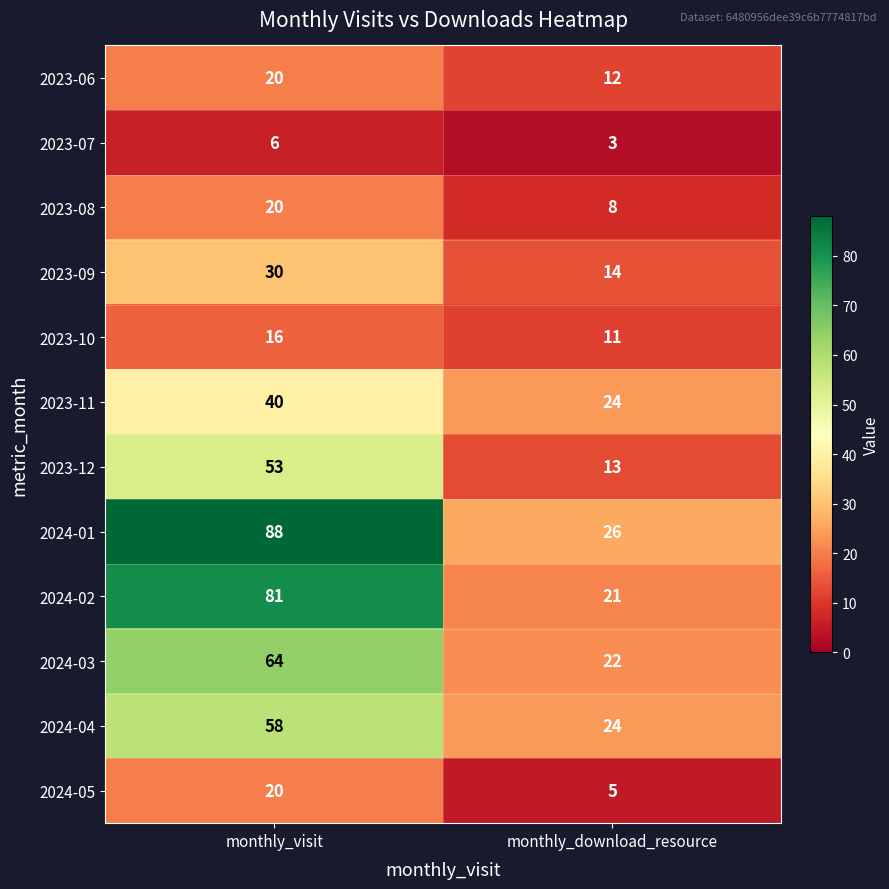

Reading left to right, extract all data points from this chart.

2023-06: monthly_visit=20	monthly_download_resource=12
2023-07: monthly_visit=6	monthly_download_resource=3
2023-08: monthly_visit=20	monthly_download_resource=8
2023-09: monthly_visit=30	monthly_download_resource=14
2023-10: monthly_visit=16	monthly_download_resource=11
2023-11: monthly_visit=40	monthly_download_resource=24
2023-12: monthly_visit=53	monthly_download_resource=13
2024-01: monthly_visit=88	monthly_download_resource=26
2024-02: monthly_visit=81	monthly_download_resource=21
2024-03: monthly_visit=64	monthly_download_resource=22
2024-04: monthly_visit=58	monthly_download_resource=24
2024-05: monthly_visit=20	monthly_download_resource=5